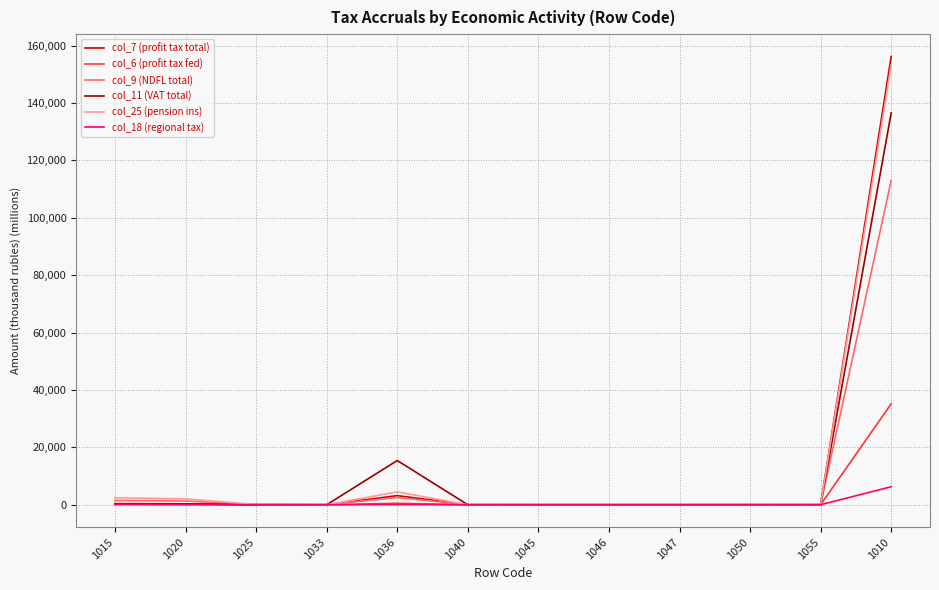

The value of col_6 (profit tax fed) at 1045 is 0.0. True or false?

True